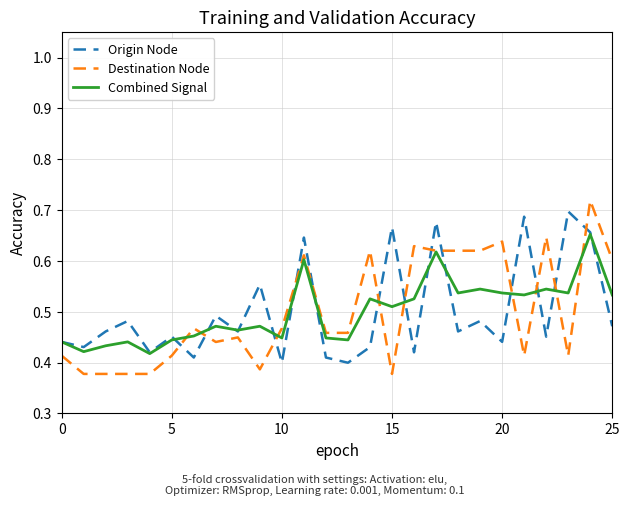

Which series has the widest spread of values?

Destination Node